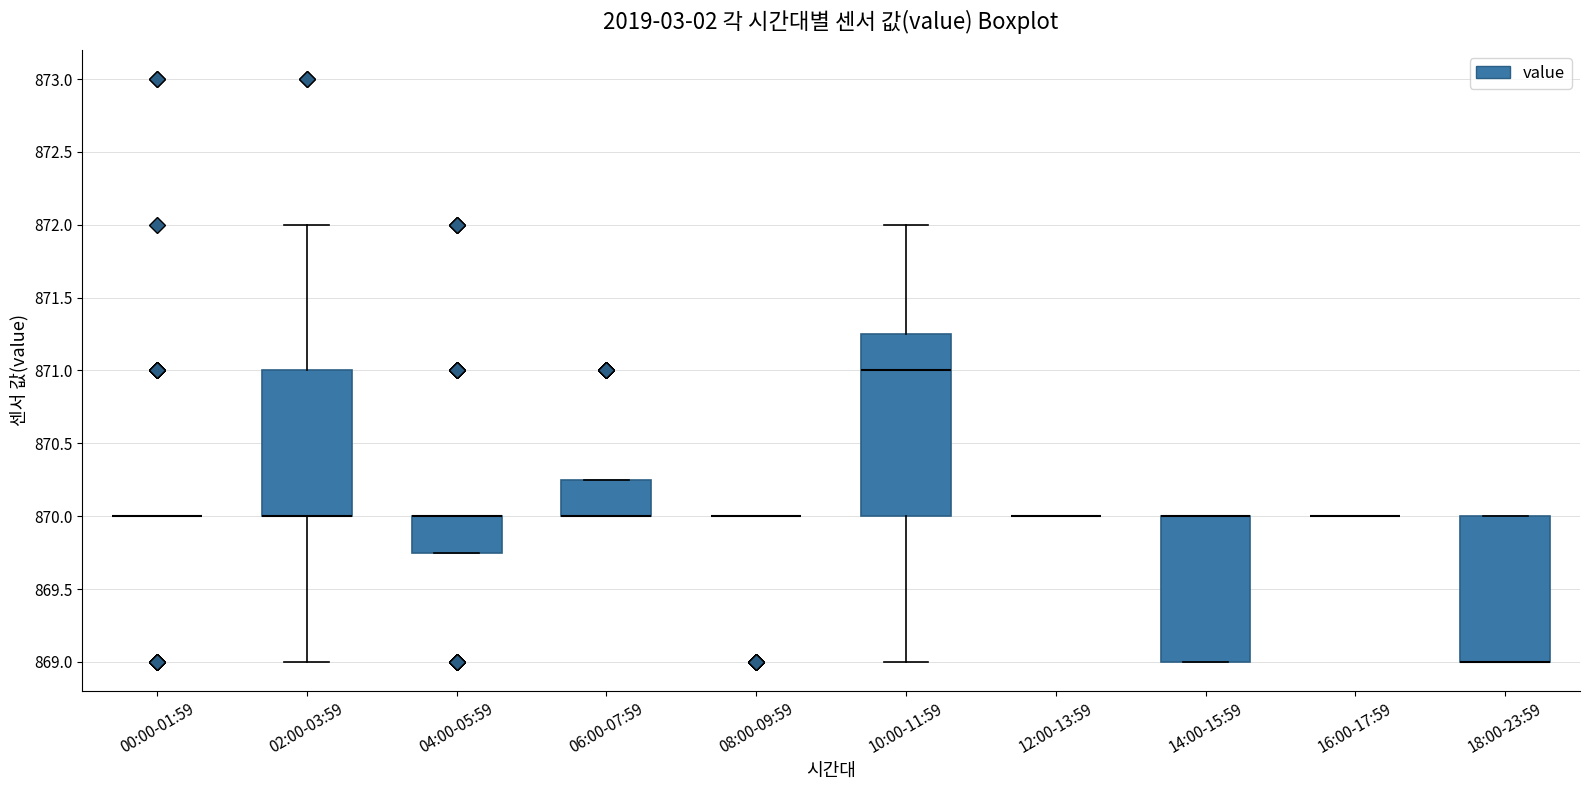

Reading left to right, read every box against the y-axis: the position of its median line, the range the box covers, and the ends of its whiskers. The values are not printed on the chart, so give them approximately, as read against the axis.

00:00-01:59: box collapsed to a line at 870.00, whiskers 870.00 to 870.00
02:00-03:59: median 870.00 (drawn on the box's lower edge), box 870.00 to 871.00, whiskers 869.00 to 872.00
04:00-05:59: median 870.00 (drawn on the box's upper edge), box 869.75 to 870.00, whiskers 869.75 to 870.00
06:00-07:59: median 870.00 (drawn on the box's lower edge), box 870.00 to 870.25, whiskers 870.00 to 870.25
08:00-09:59: box collapsed to a line at 870.00, whiskers 870.00 to 870.00
10:00-11:59: median 871.00, box 870.00 to 871.25, whiskers 869.00 to 872.00
12:00-13:59: box collapsed to a line at 870.00, whiskers 870.00 to 870.00
14:00-15:59: median 870.00 (drawn on the box's upper edge), box 869.00 to 870.00, whiskers 869.00 to 870.00
16:00-17:59: box collapsed to a line at 870.00, whiskers 870.00 to 870.00
18:00-23:59: median 869.00 (drawn on the box's lower edge), box 869.00 to 870.00, whiskers 869.00 to 870.00